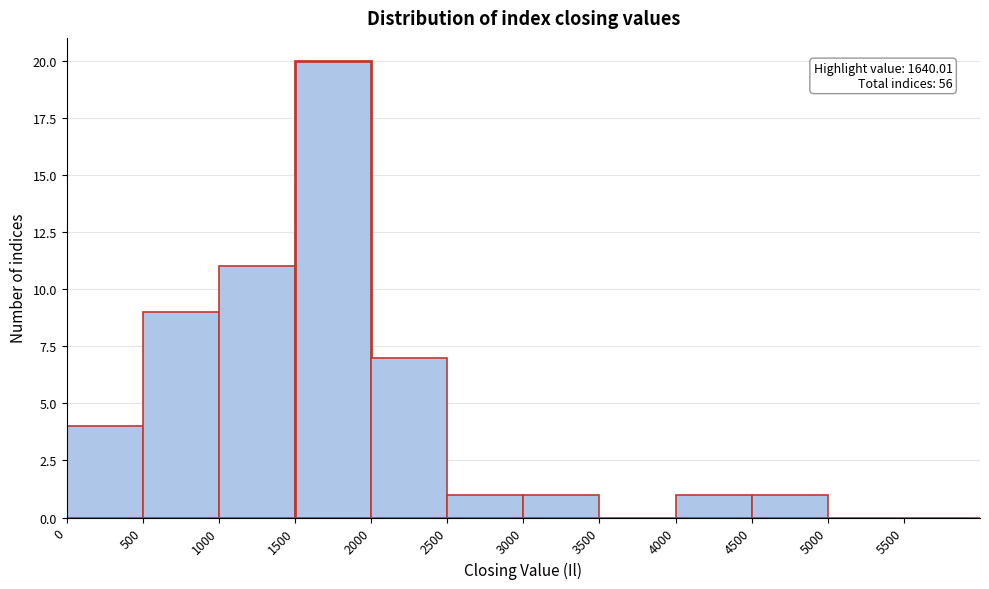

Which range on the x-axis has the tallest bar?

1500 to 2000